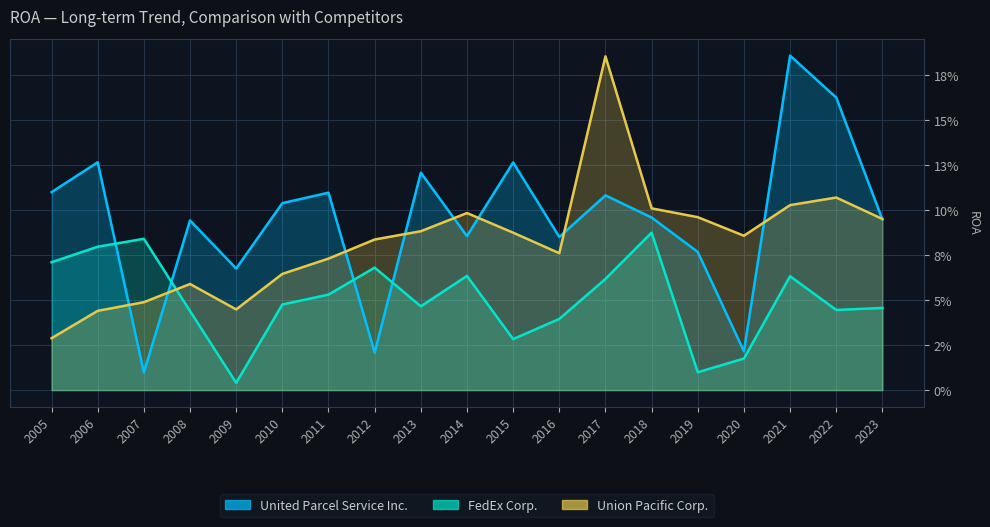

List the series in order of their peak value, highest first.

United Parcel Service Inc._line, Union Pacific Corp._line, FedEx Corp._line